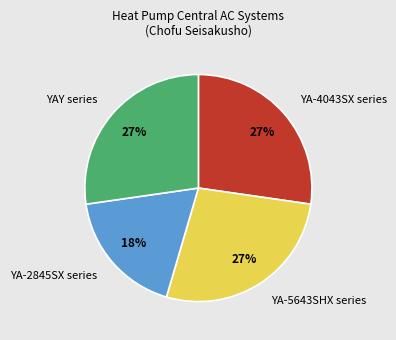

Is there any slice that represents more than half of the pie?

No